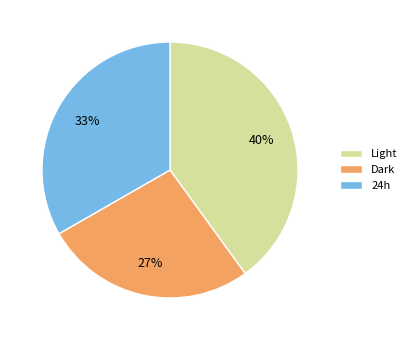

The Light slice represents 40% of the pie. True or false?

True